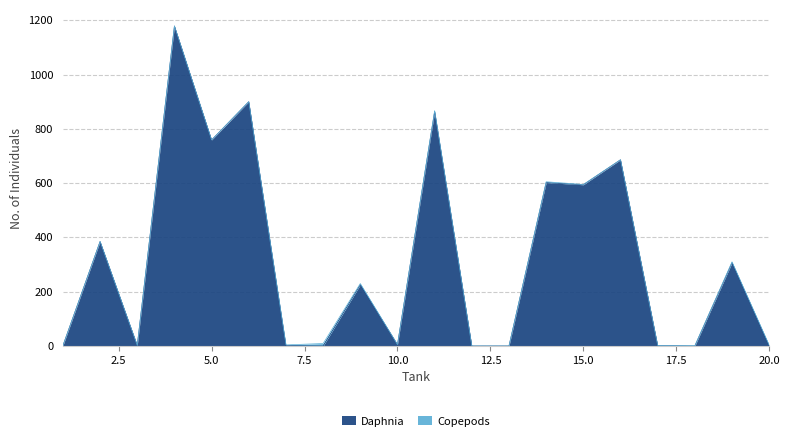

How many data points are less than 226?

10